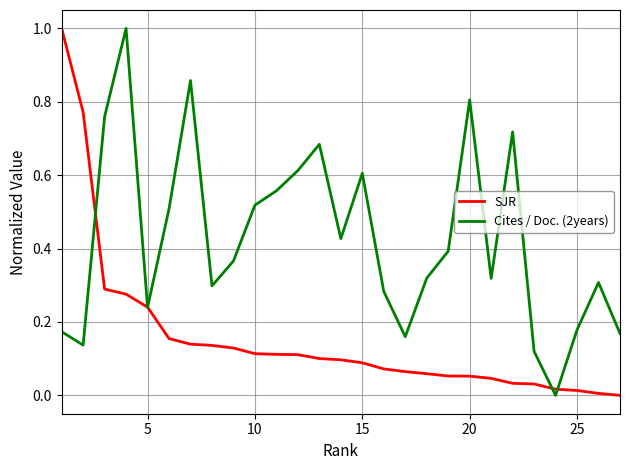

Which series has the largest total across all categories?

Cites / Doc. (2years)